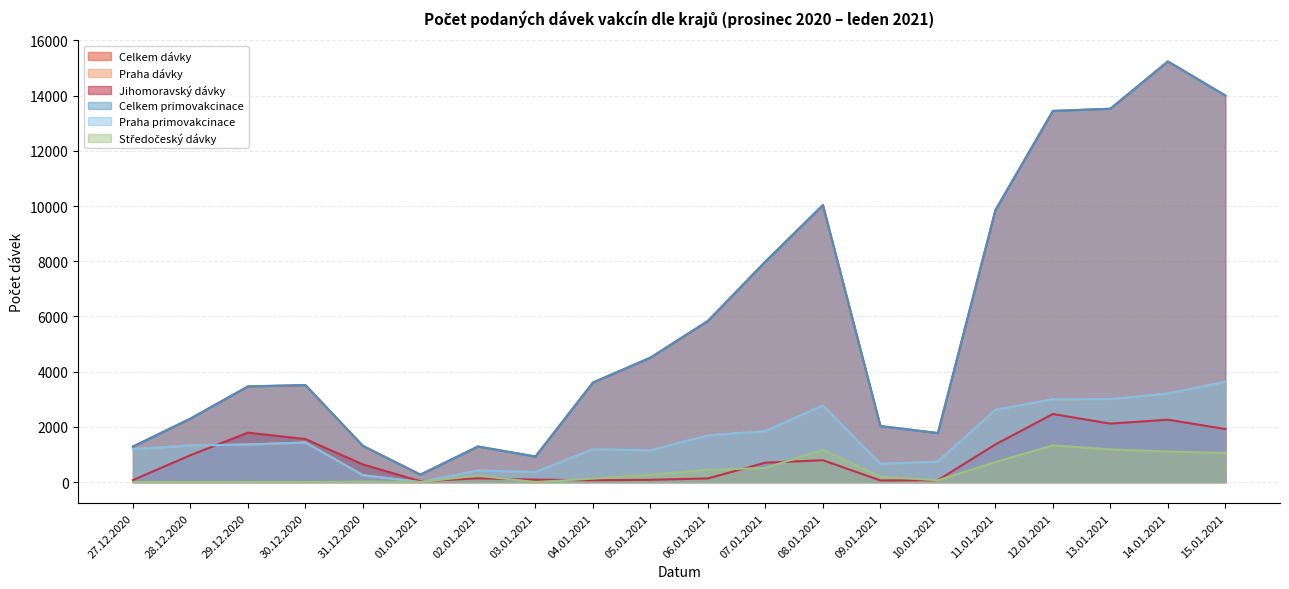

What is the difference between the second highest and minimum values in the Praha primovakcinace series?

3204